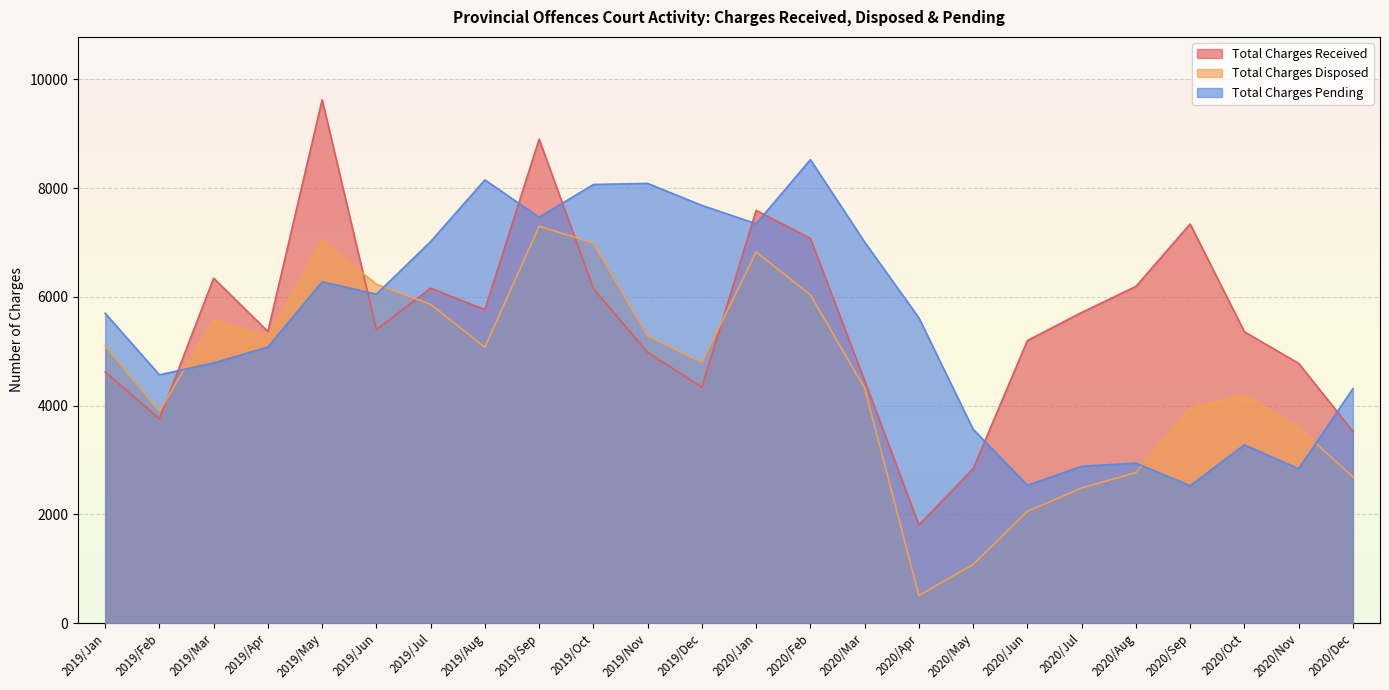

Which label corresponds to the smallest value in the chart?

2020/Apr